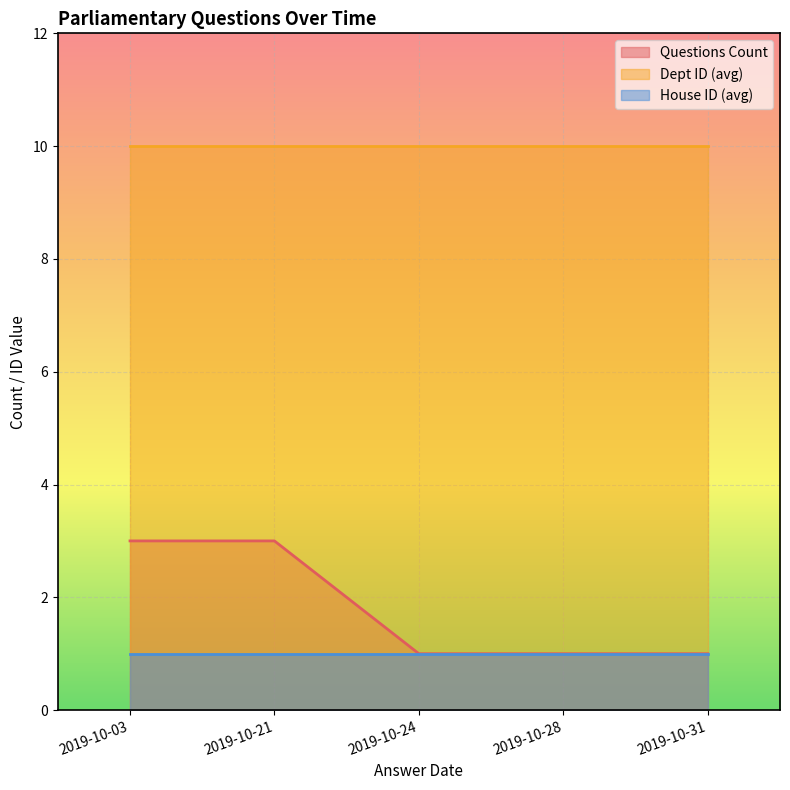

What is the difference between the maximum and minimum values in the Questions Count series?

2